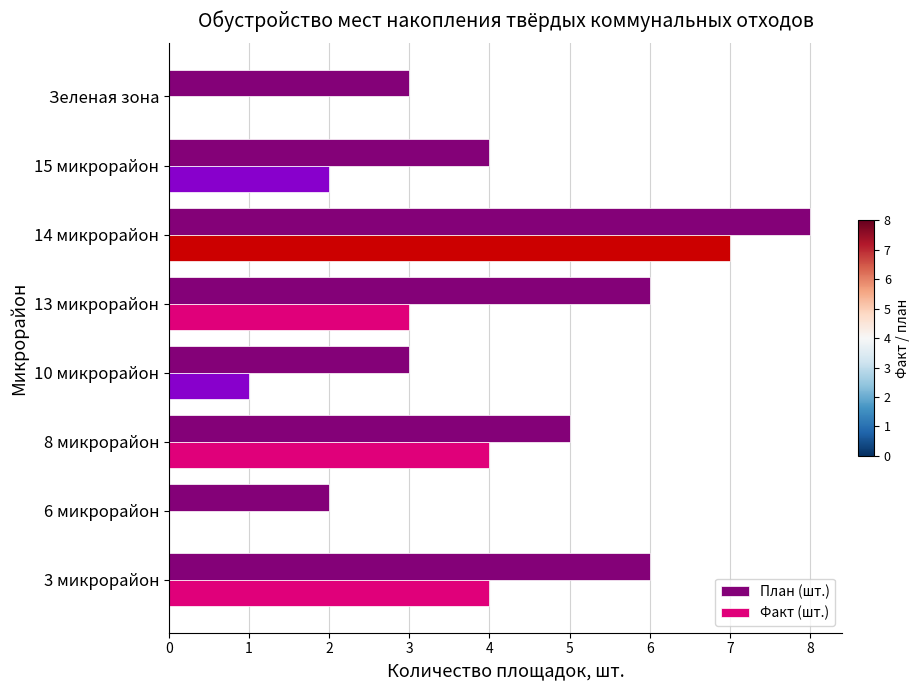

What is the maximum value for План (шт.)?

8